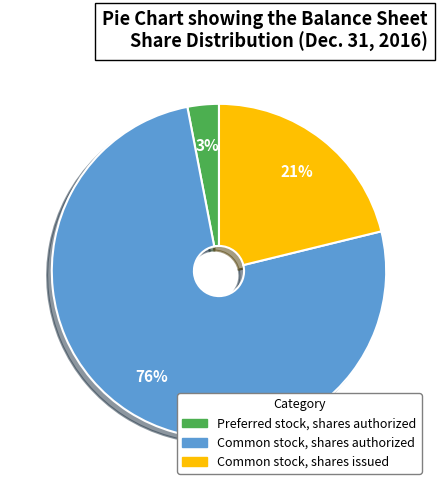

Is it true that Common stock, shares issued is 21% of the pie?

True